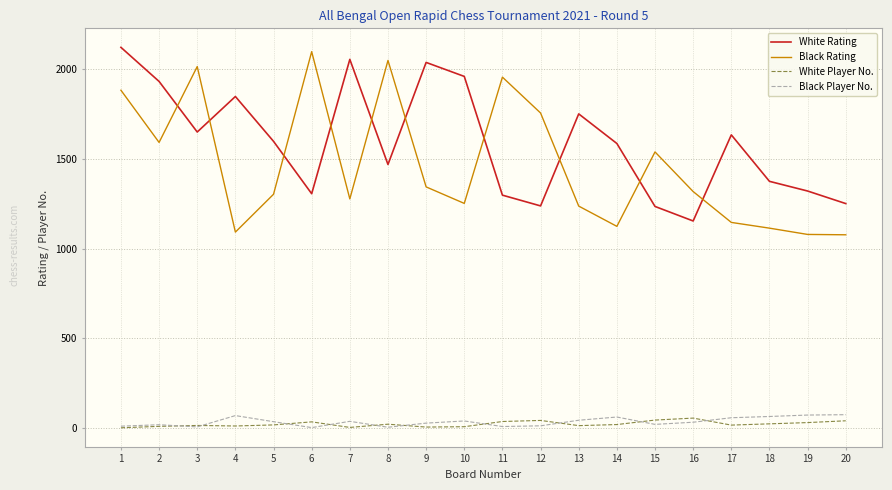

True or false: Black Rating and White Player No. cross at least once.

False